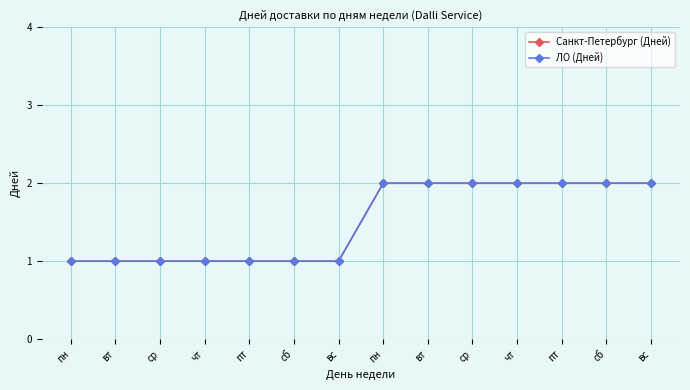

The value of ЛО (Дней) at вс is 1. True or false?

True